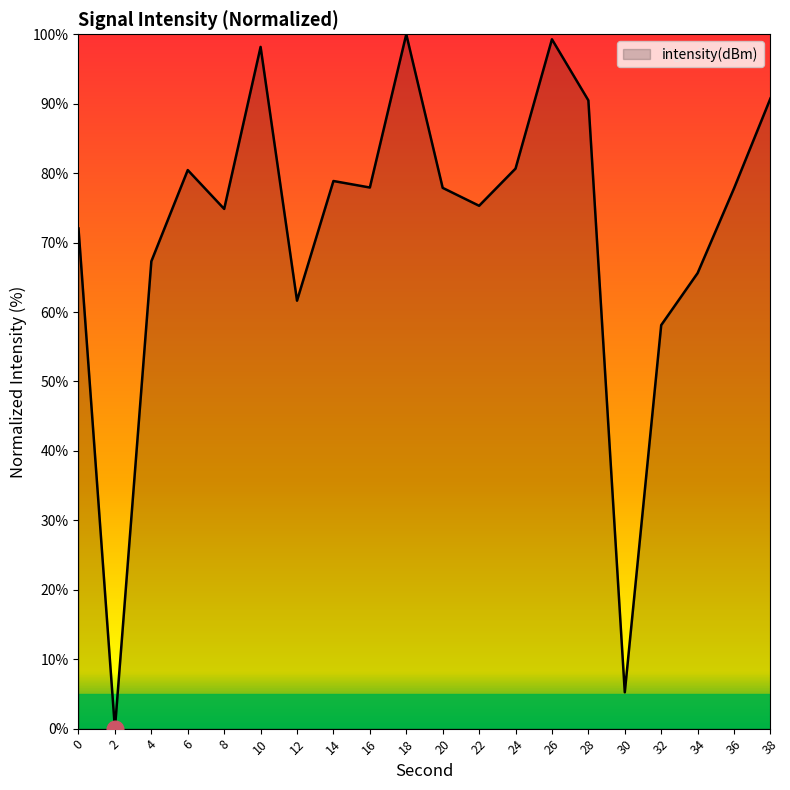

At which label is the value closest to 50?

32